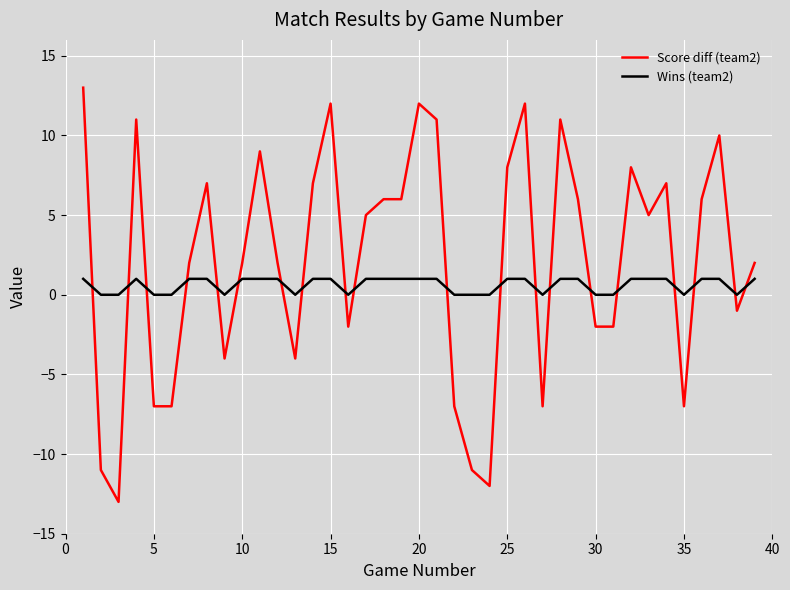

How many positive values does the Score diff (team2) series have?

24